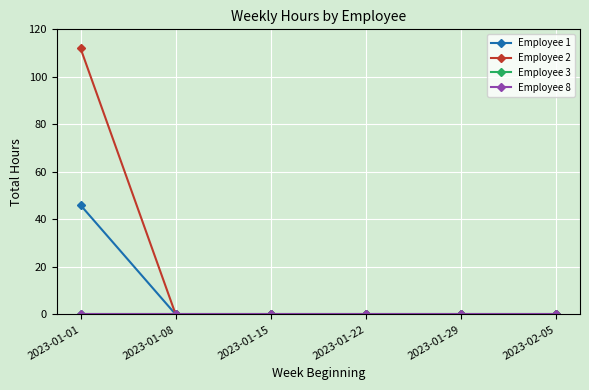

Is this an area chart (filled region under the line)?

No